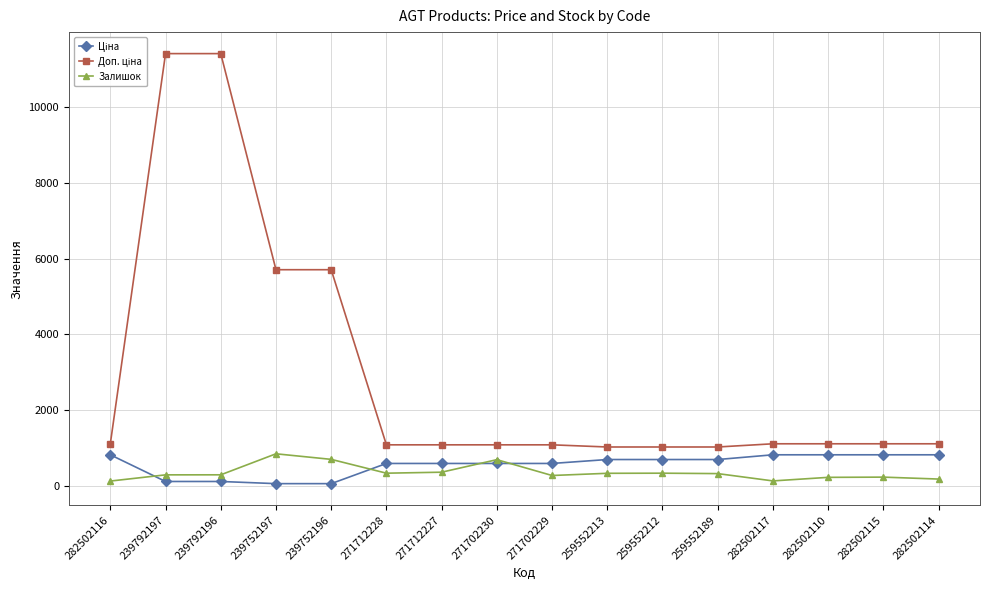

How many categories are shown in the chart?

16